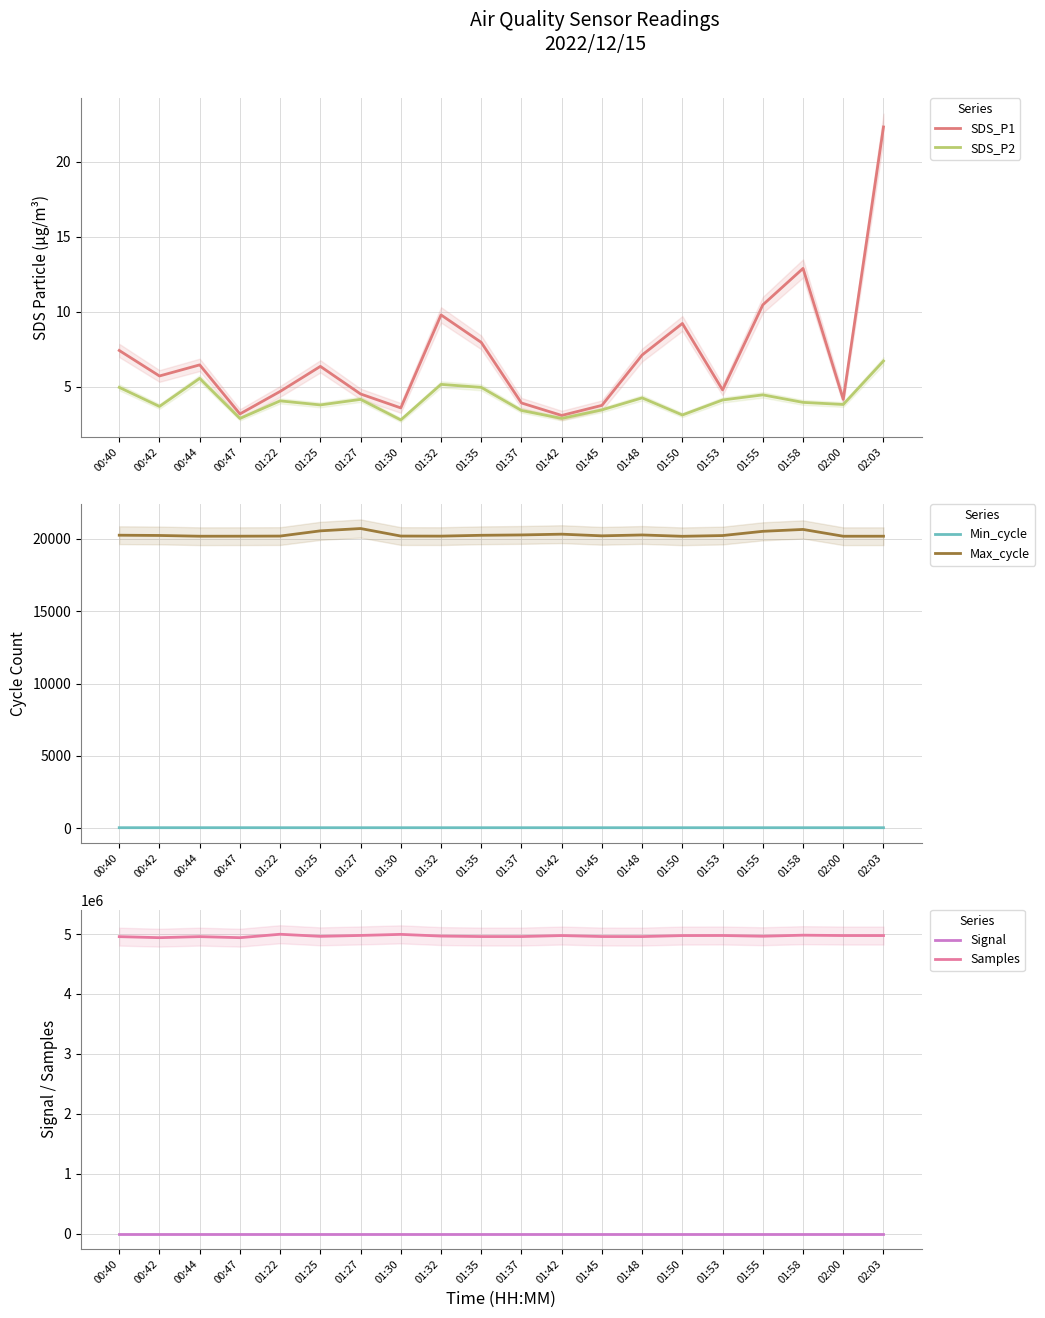

Reading left to right, what are all the values shown in this chart?

SDS_P1: 00:40=7.4	00:42=5.7	00:44=6.5	00:47=3.2	01:22=4.7	01:25=6.4	01:27=4.5	01:30=3.6	01:32=9.8	01:35=8.0	01:37=3.9	01:42=3.1	01:45=3.8	01:48=7.1	01:50=9.2	01:53=4.8	01:55=10.5	01:58=12.9	02:00=4.2	02:03=22.3
SDS_P2: 00:40=5.0	00:42=3.7	00:44=5.6	00:47=2.9	01:22=4.1	01:25=3.8	01:27=4.2	01:30=2.8	01:32=5.2	01:35=5.0	01:37=3.4	01:42=2.9	01:45=3.5	01:48=4.3	01:50=3.1	01:53=4.1	01:55=4.5	01:58=4.0	02:00=3.8	02:03=6.7
Min_cycle: 00:40=29.0	00:42=29.0	00:44=29.0	00:47=29.0	01:22=28.0	01:25=28.0	01:27=28.0	01:30=28.0	01:32=28.0	01:35=28.0	01:37=28.0	01:42=28.0	01:45=28.0	01:48=28.0	01:50=28.0	01:53=28.0	01:55=28.0	01:58=28.0	02:00=28.0	02:03=28.0
Max_cycle: 00:40=20257.0	00:42=20239.0	00:44=20187.0	00:47=20189.0	01:22=20197.0	01:25=20558.0	01:27=20719.0	01:30=20198.0	01:32=20193.0	01:35=20251.0	01:37=20276.0	01:42=20328.0	01:45=20214.0	01:48=20274.0	01:50=20182.0	01:53=20233.0	01:55=20526.0	01:58=20656.0	02:00=20186.0	02:03=20187.0
Signal: 00:40=-90.0	00:42=-90.0	00:44=-90.0	00:47=-91.0	01:22=-91.0	01:25=-91.0	01:27=-91.0	01:30=-92.0	01:32=-91.0	01:35=-91.0	01:37=-91.0	01:42=-91.0	01:45=-91.0	01:48=-90.0	01:50=-91.0	01:53=-91.0	01:55=-91.0	01:58=-91.0	02:00=-91.0	02:03=-91.0
Samples: 00:40=4957283.0	00:42=4939982.0	00:44=4957549.0	00:47=4940029.0	01:22=4997369.0	01:25=4962136.0	01:27=4977426.0	01:30=4995117.0	01:32=4966963.0	01:35=4958668.0	01:37=4958551.0	01:42=4975508.0	01:45=4958930.0	01:48=4958151.0	01:50=4975094.0	01:53=4976280.0	01:55=4964165.0	01:58=4981806.0	02:00=4975443.0	02:03=4975342.0